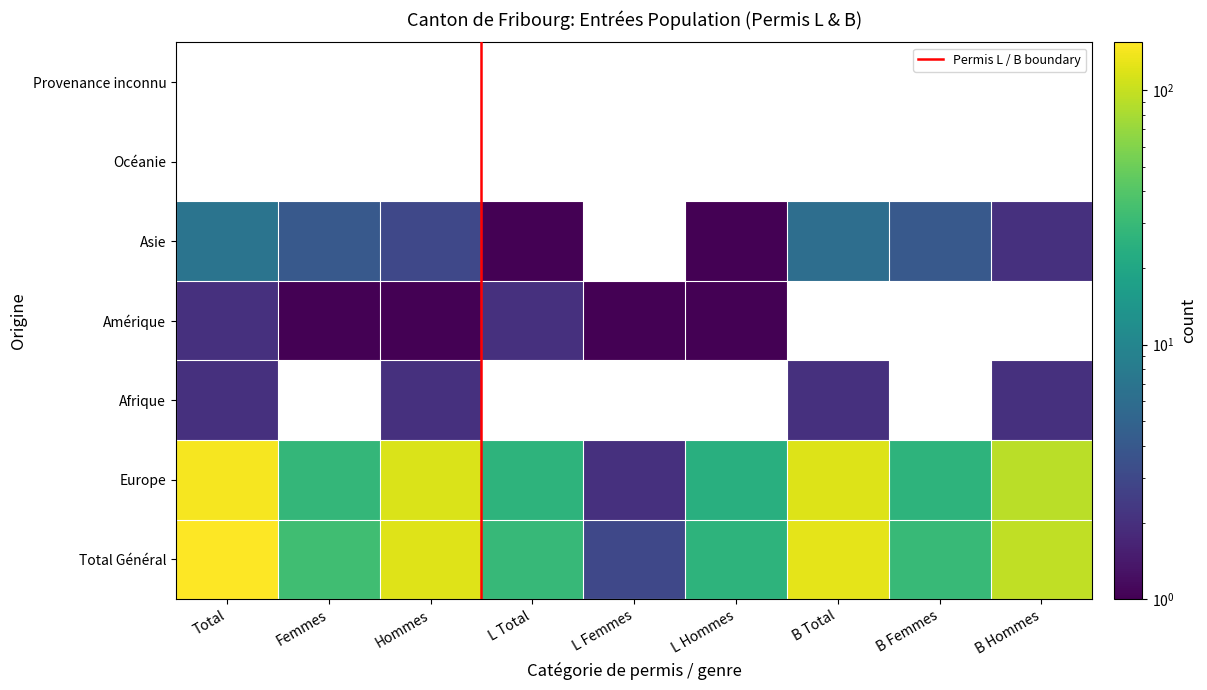

What is the difference between the second highest and second lowest values in the L_Total series?

26